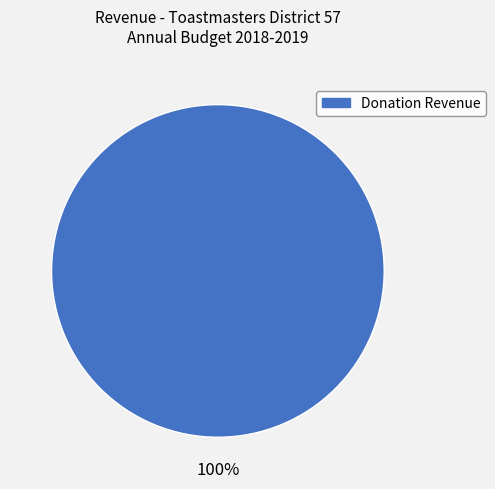

How many slices are in this pie chart?

1